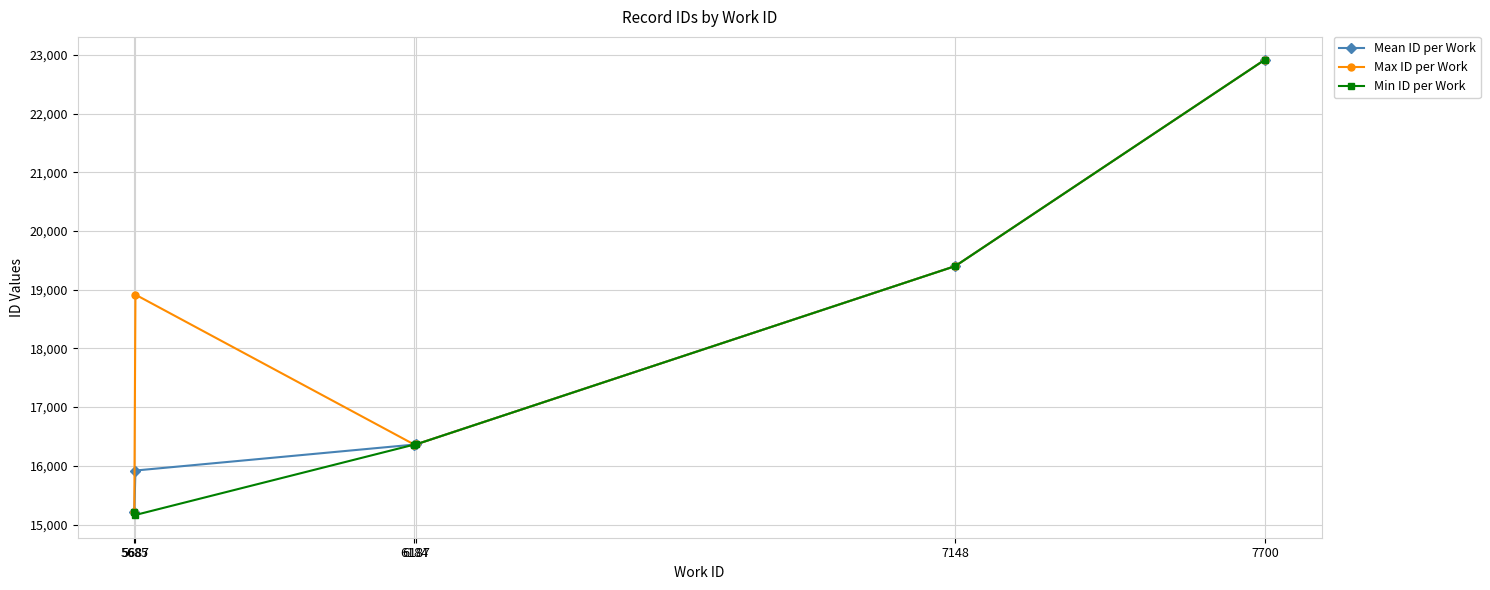

True or false: Min ID per Work has more than 1 interior local peaks.

False